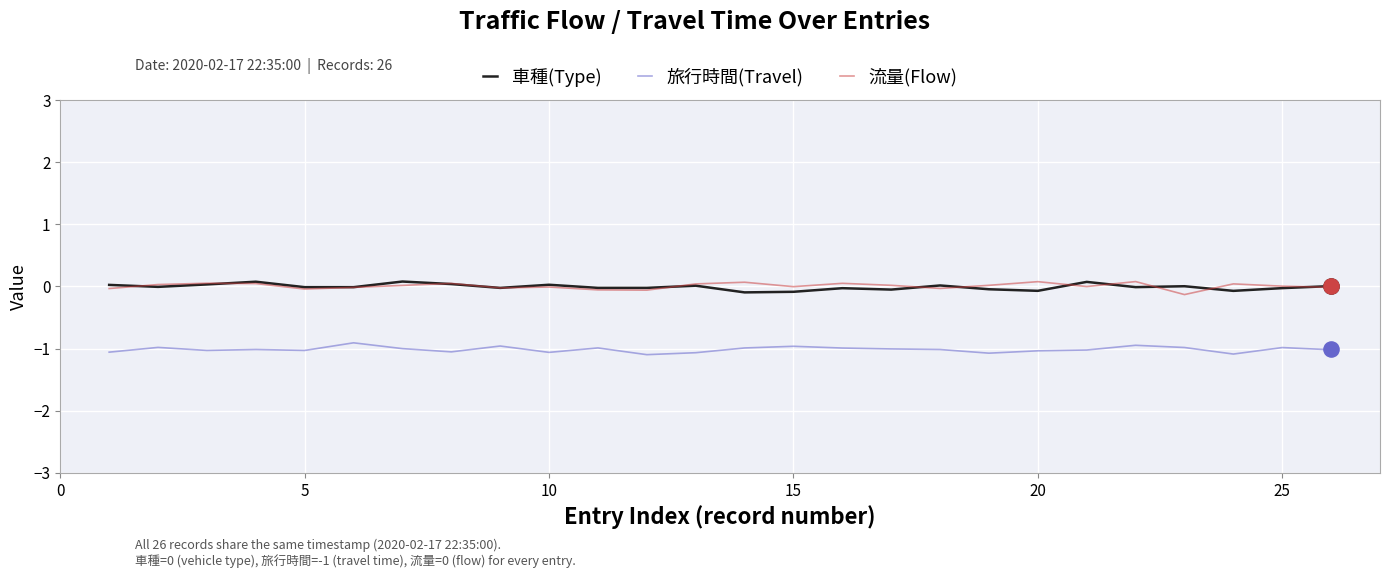

Which series reaches the minimum Y coordinate?

旅行時間(Travel)